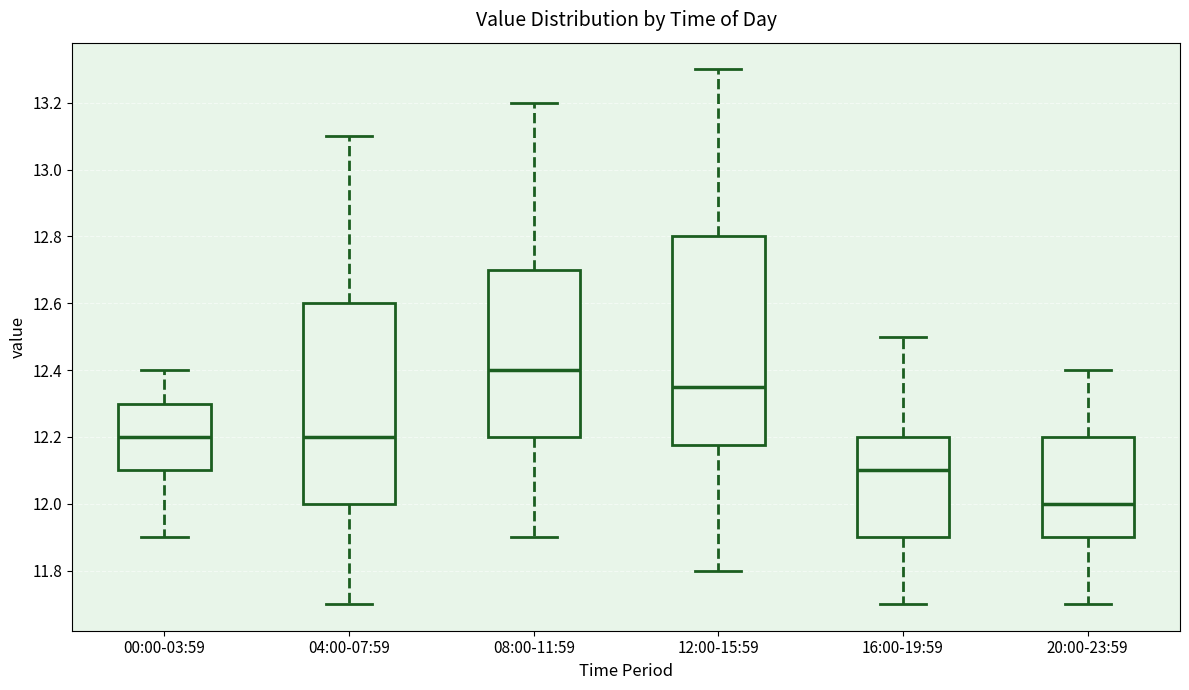

Where does the lower whisker of the box for 16:00-19:59 end on the y-axis? The values are not printed on the chart, so give them approximately, as read against the axis.

11.70